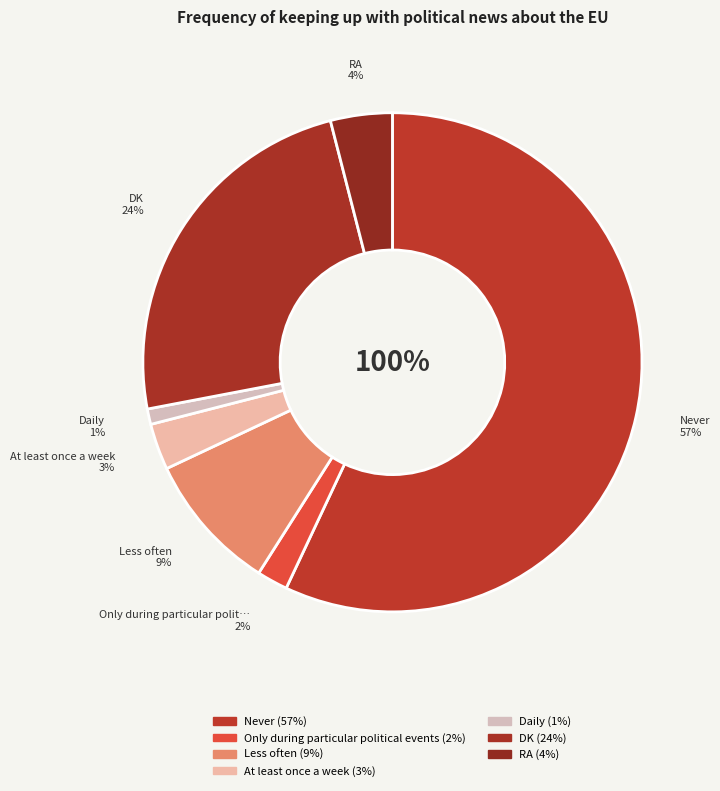

To the nearest percent, what percentage of the pie is Never?

57%